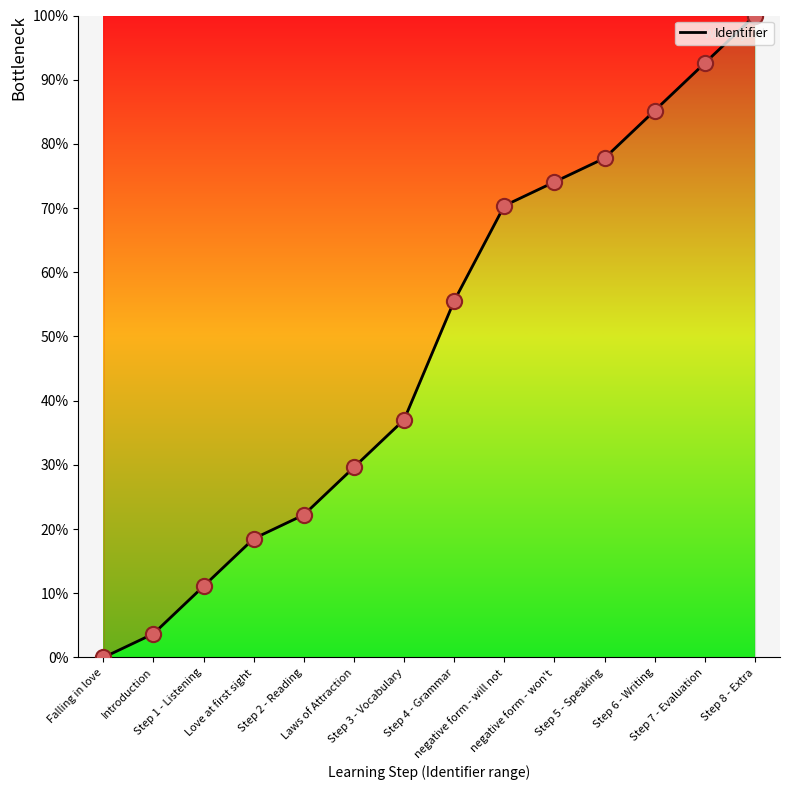

What is the greatest value displayed?

100.0